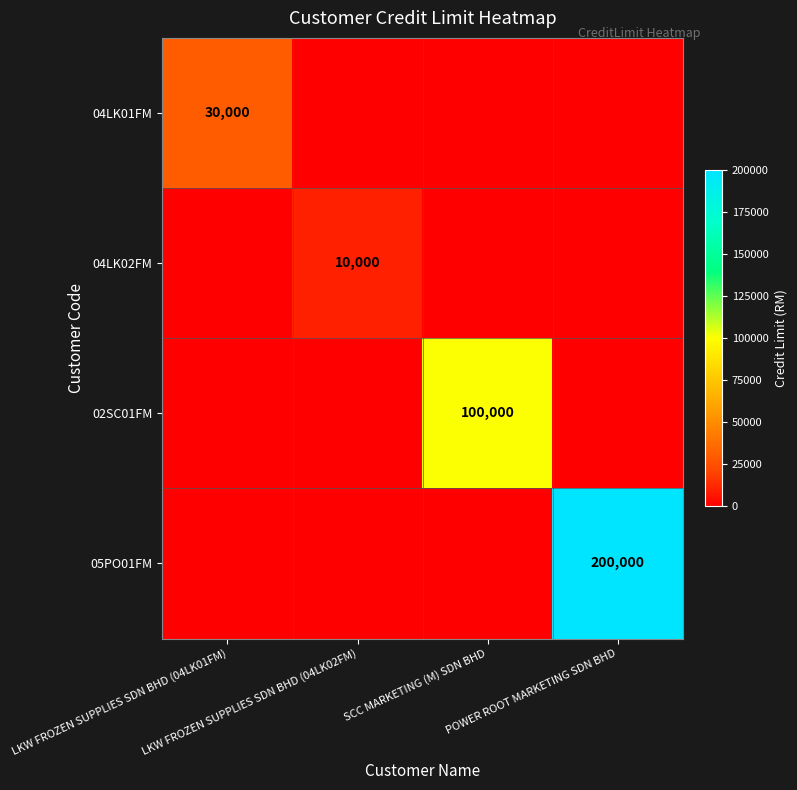

True or false: 04LK02FM has a value of 0 at LKW FROZEN SUPPLIES SDN BHD (04LK01FM).

True